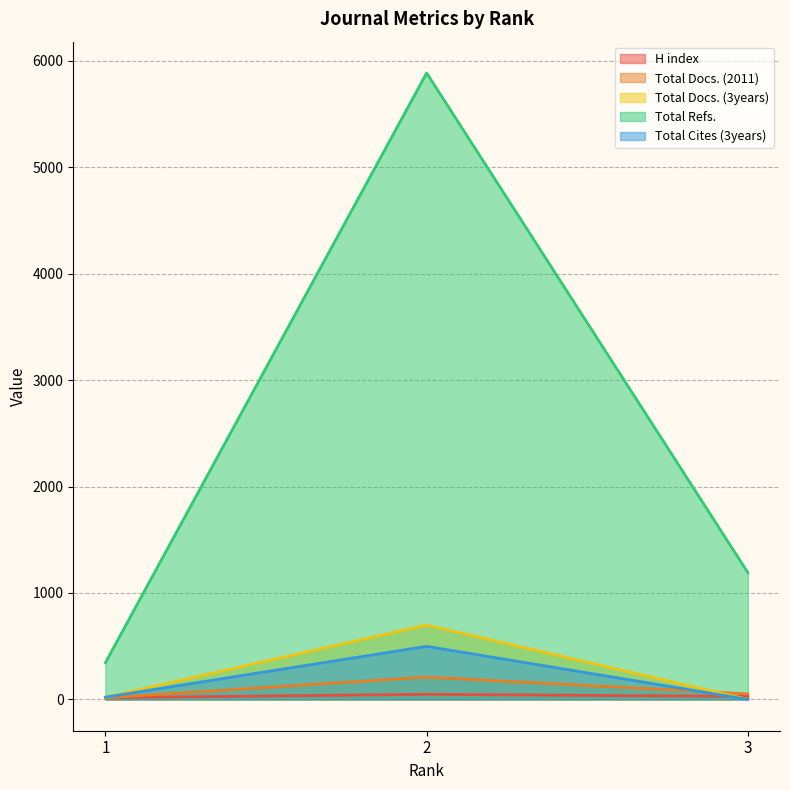

What is the maximum value shown in the chart?

5887